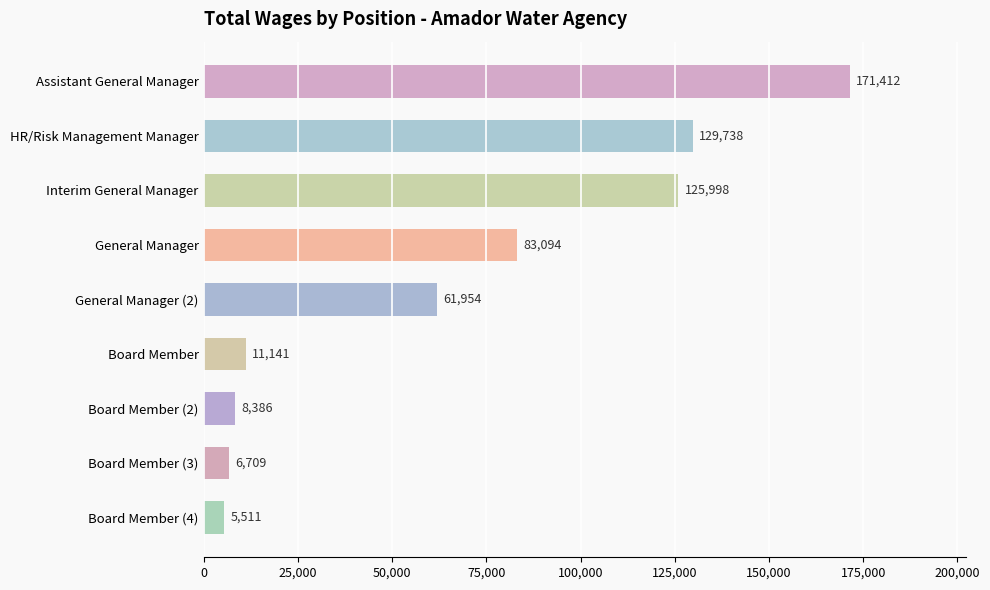

Reading top to bottom, extract all data points from this chart.

171412	129738	125998	83094	61954	11141	8386	6709	5511